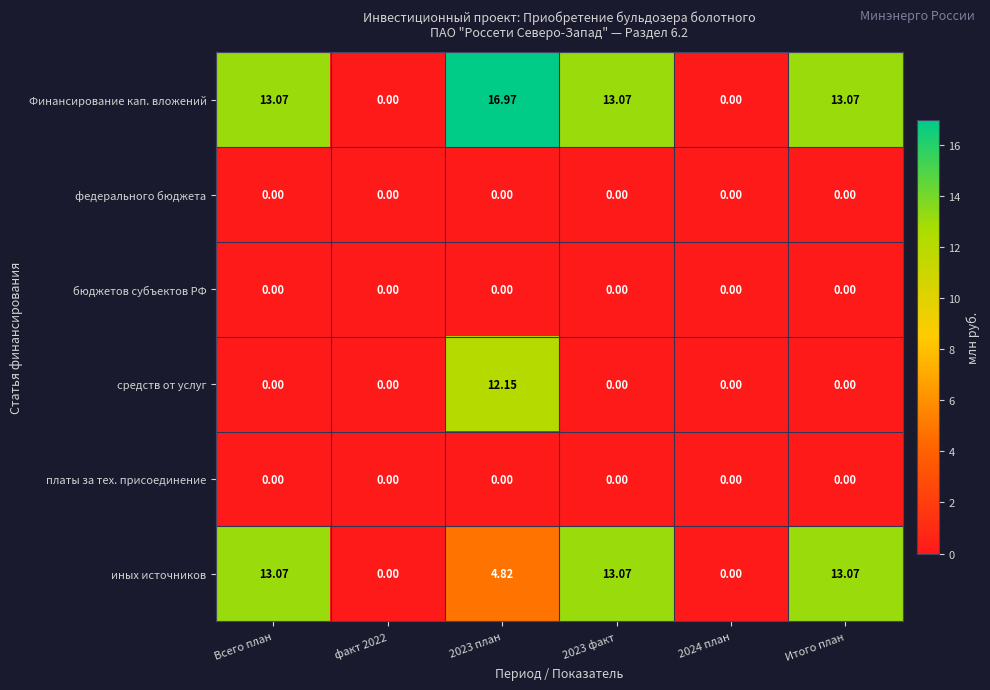

Which series has the largest total across all categories?

Финансирование кап. вложений